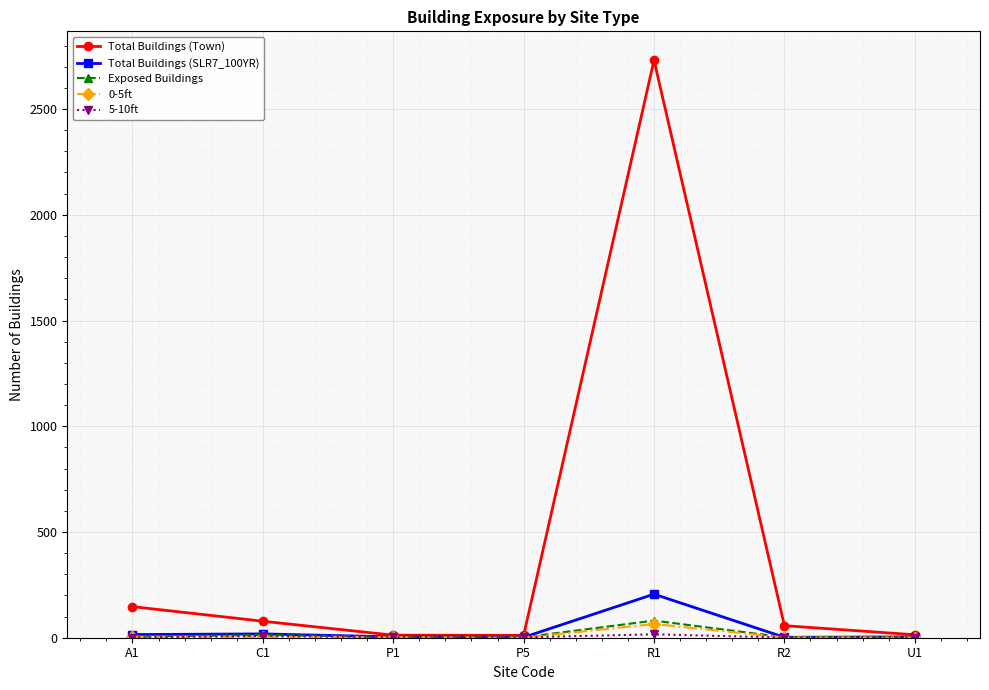

How many series are shown in this chart?

5